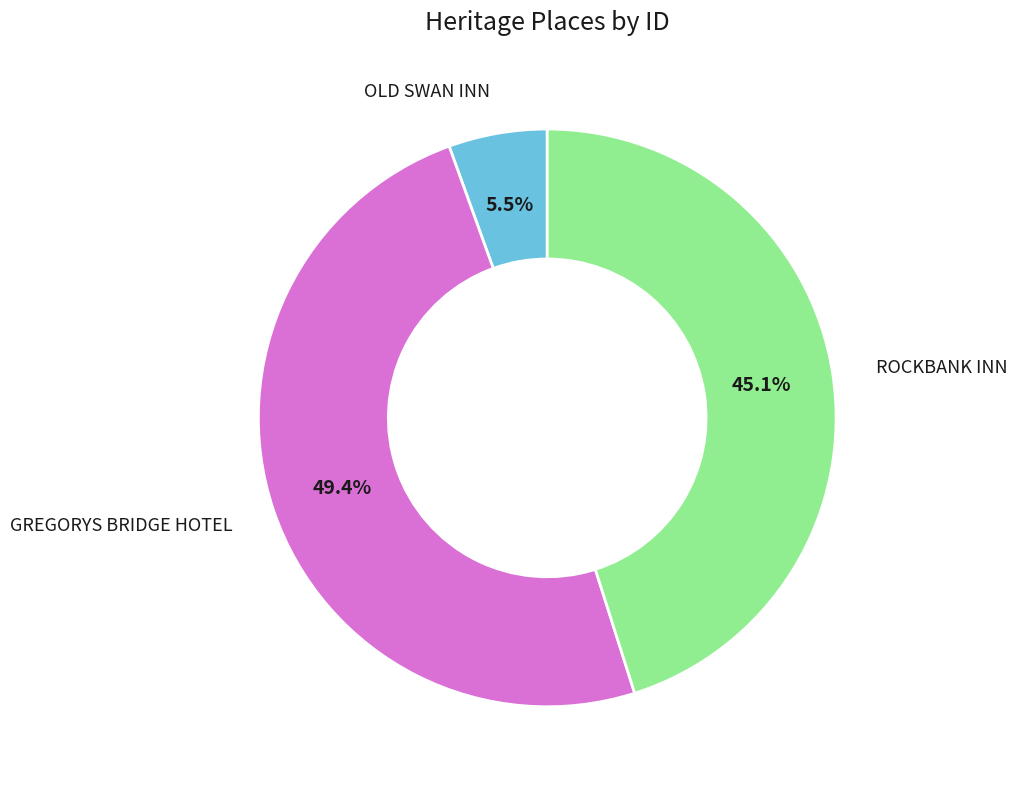

Does any single category account for the majority?

No